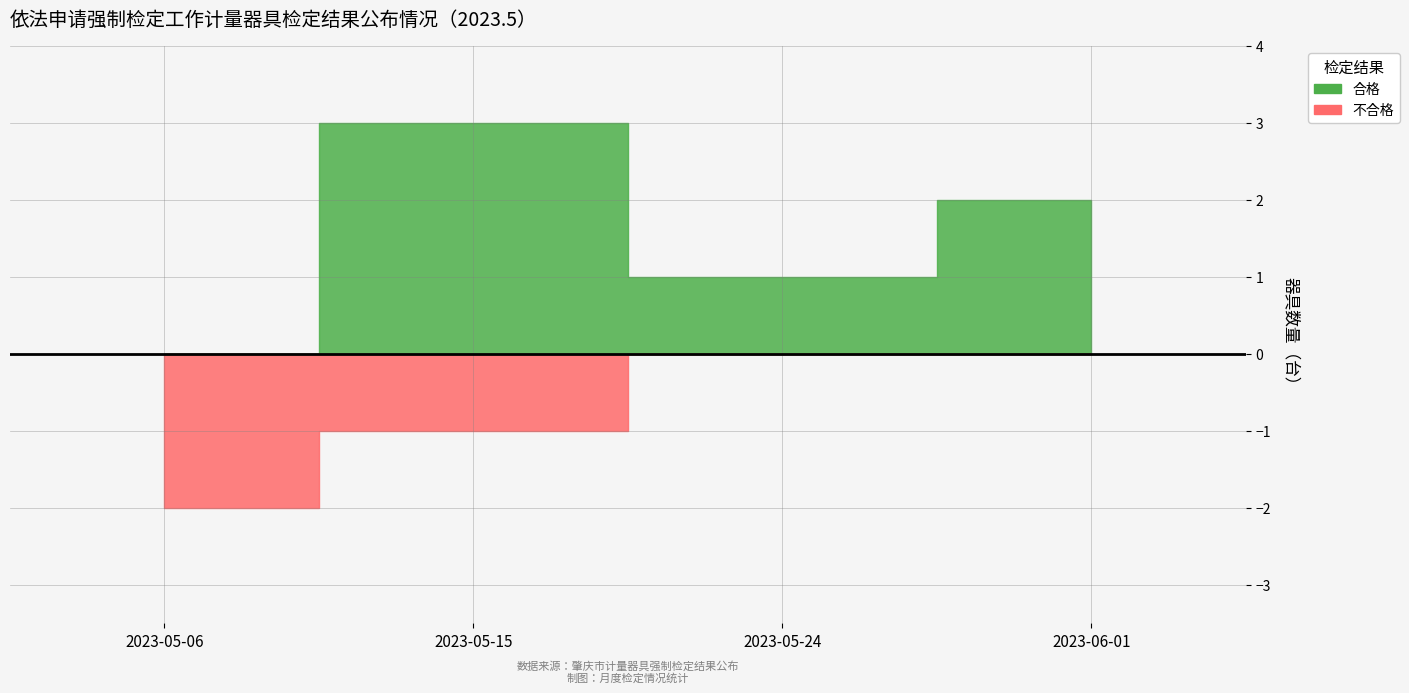

True or false: 合格 has more than 2 interior local peaks.

False